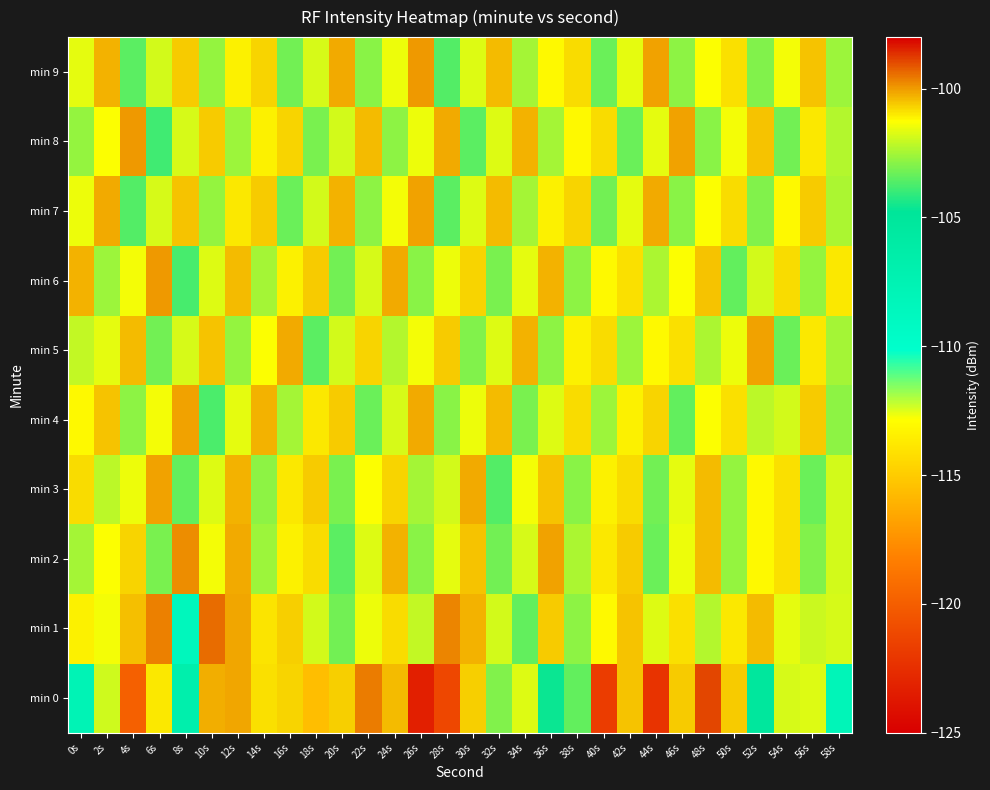

Count the number of data series in this chart.

10